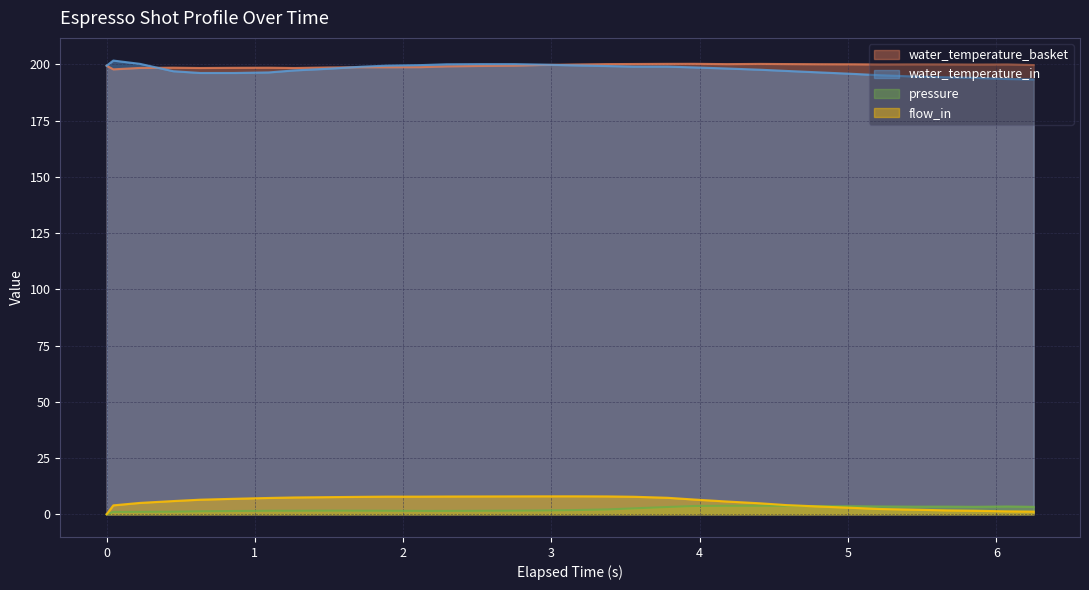

At how many categories does at least one series exceed 87?

32